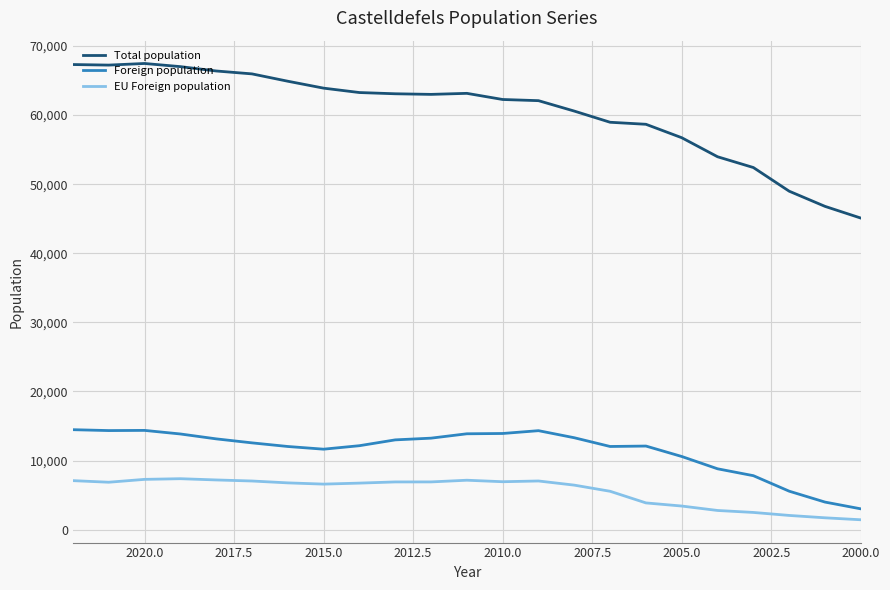

Is the value of Total population at 2000.0 greater than the value of EU Foreign population at 2015.0?

Yes